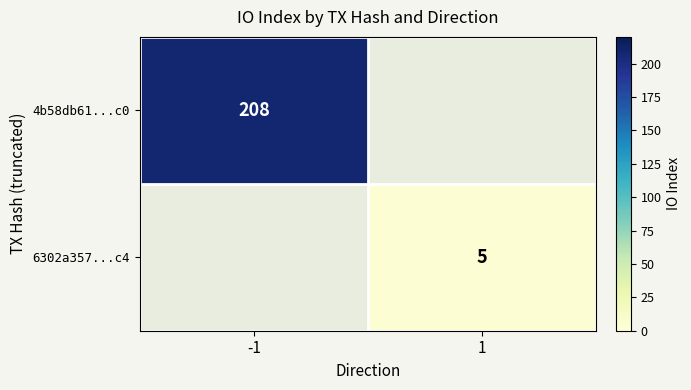

Which label corresponds to the largest value in the chart?

-1